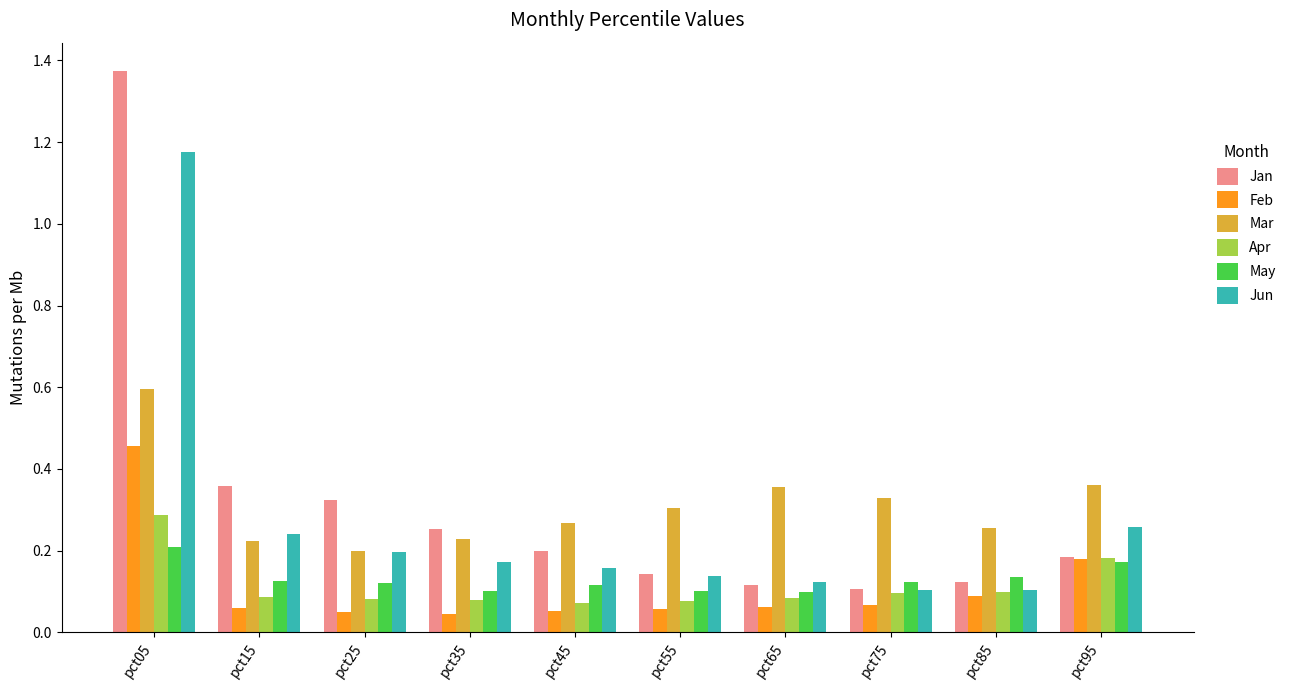

True or false: Mar has a value of 0.3 at pct75.

True